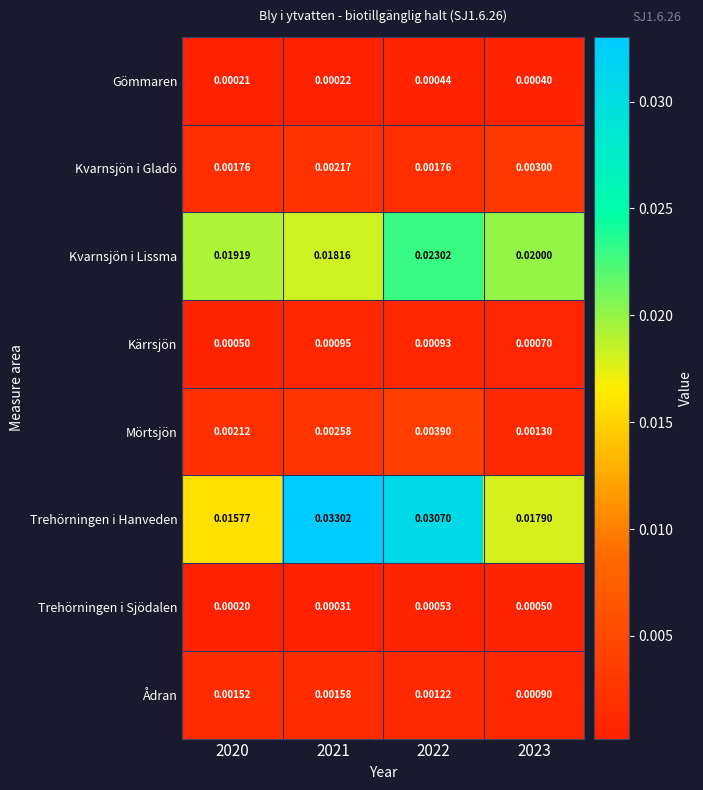

Is the value of Kärrsjön at 2020 greater than the value of Trehörningen i Hanveden at 2023?

No